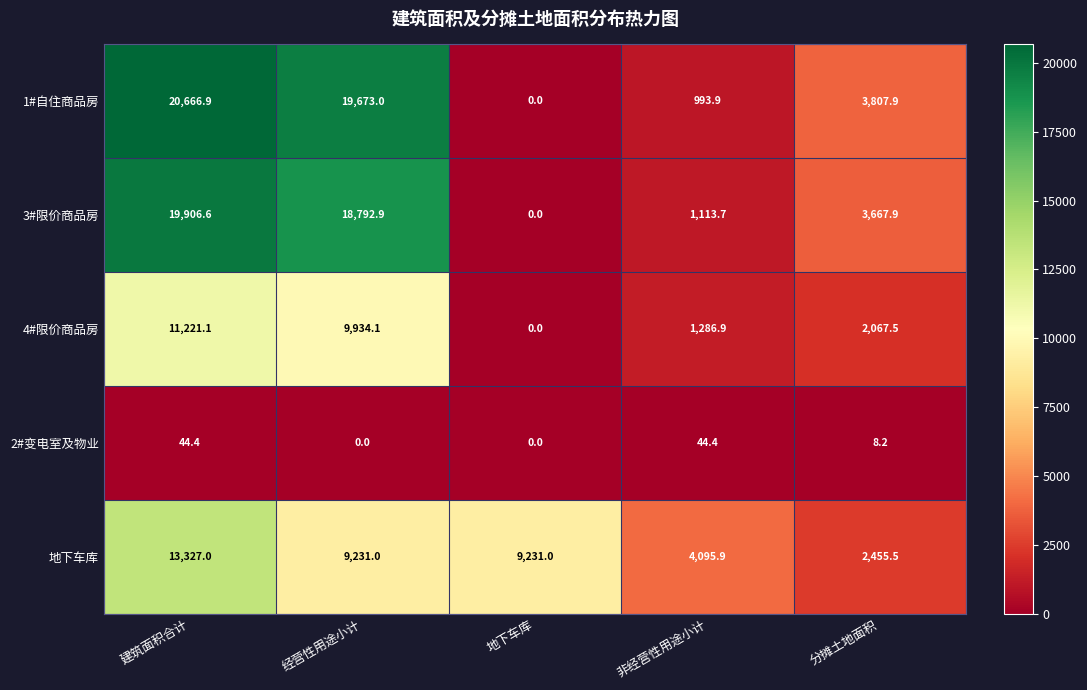

Which series has the largest range (max minus min)?

1#自住商品房